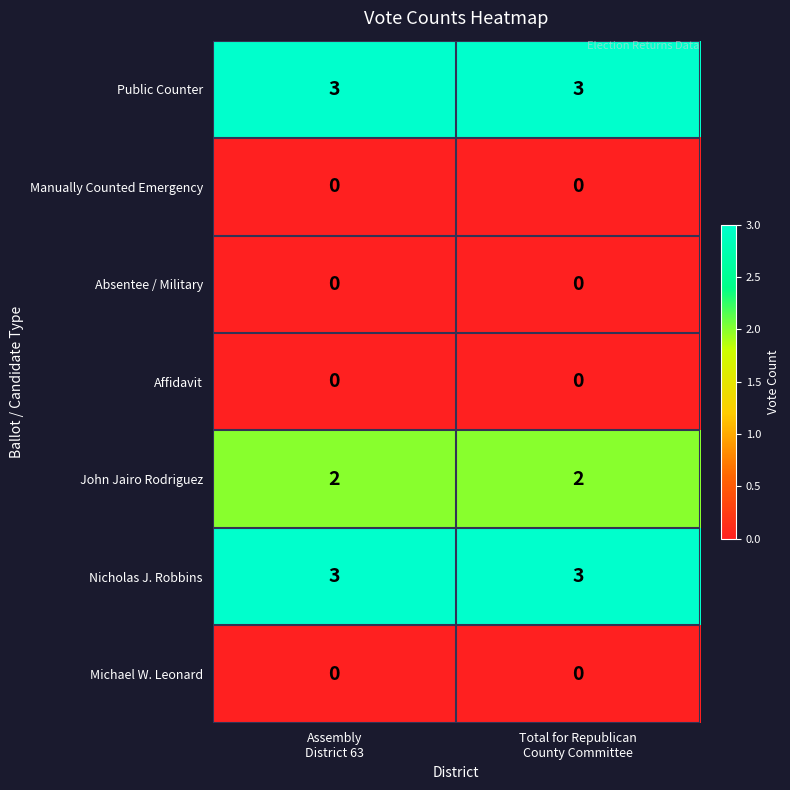

Count the number of categories in the chart.

2